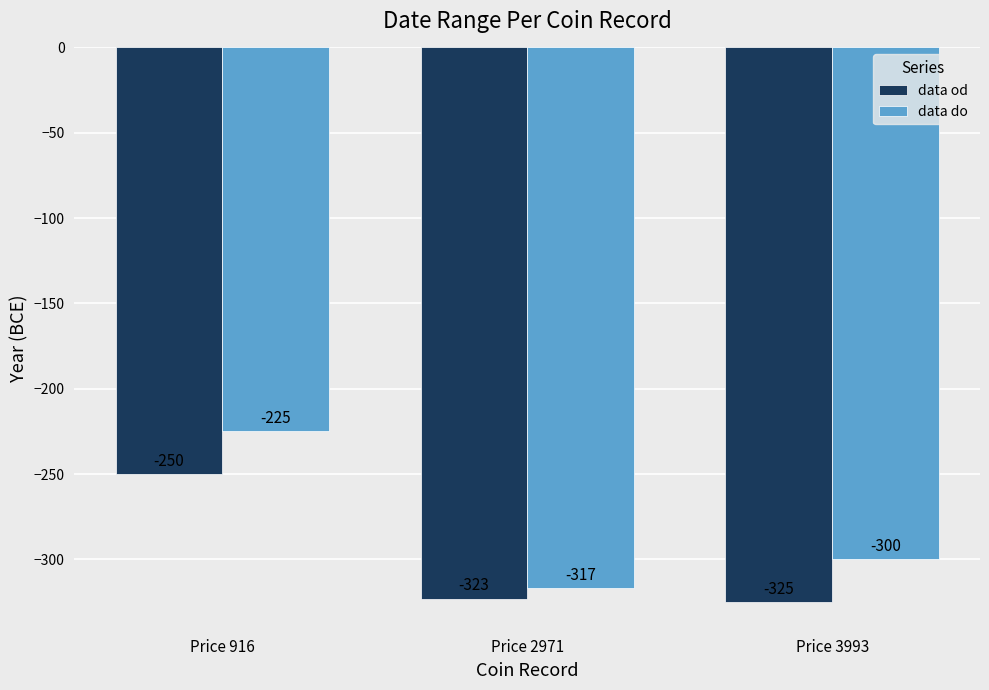

What is the value of the data od bar at the 2nd from the left?

-323